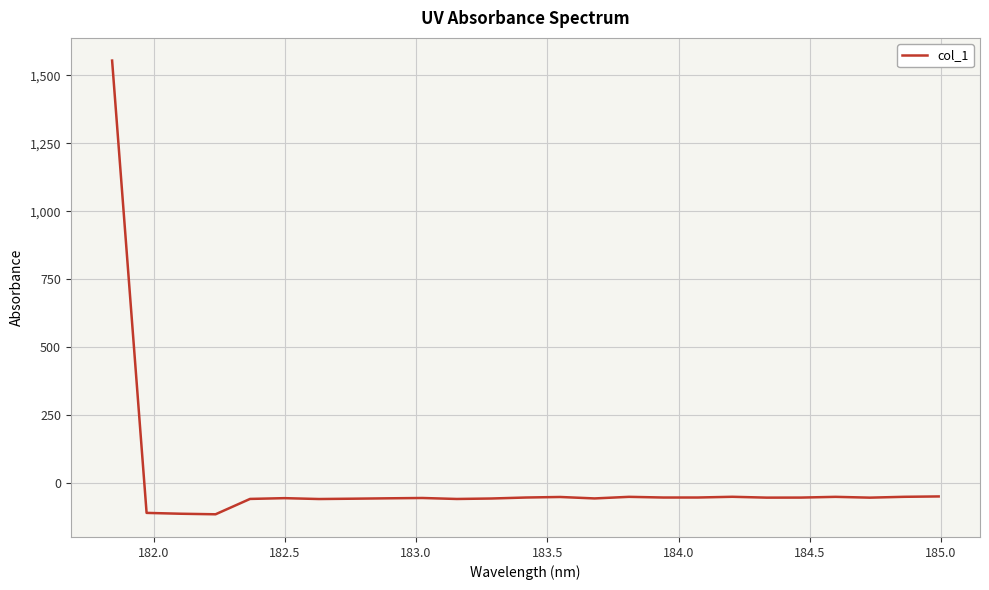

What is the minimum value shown in the chart?

-113.7